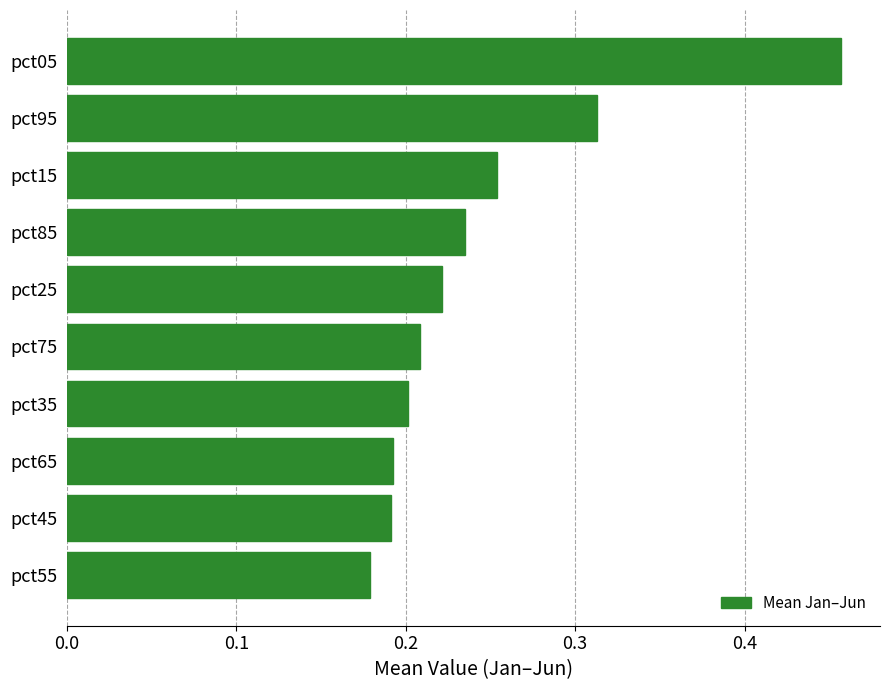

Where is the data nearest to the value 0?

pct55